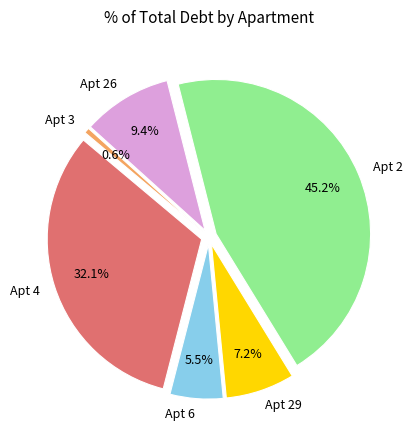

True or false: 2 accounts for 52% of the total.

False